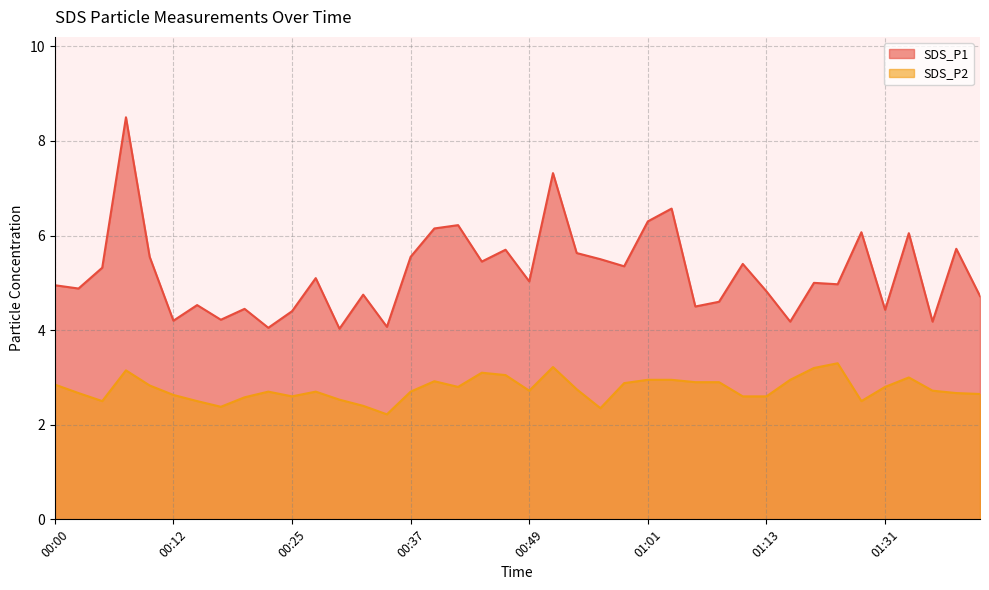

What is the sum of the SDS_P2 values at 00:56 and 00:12?

5.0